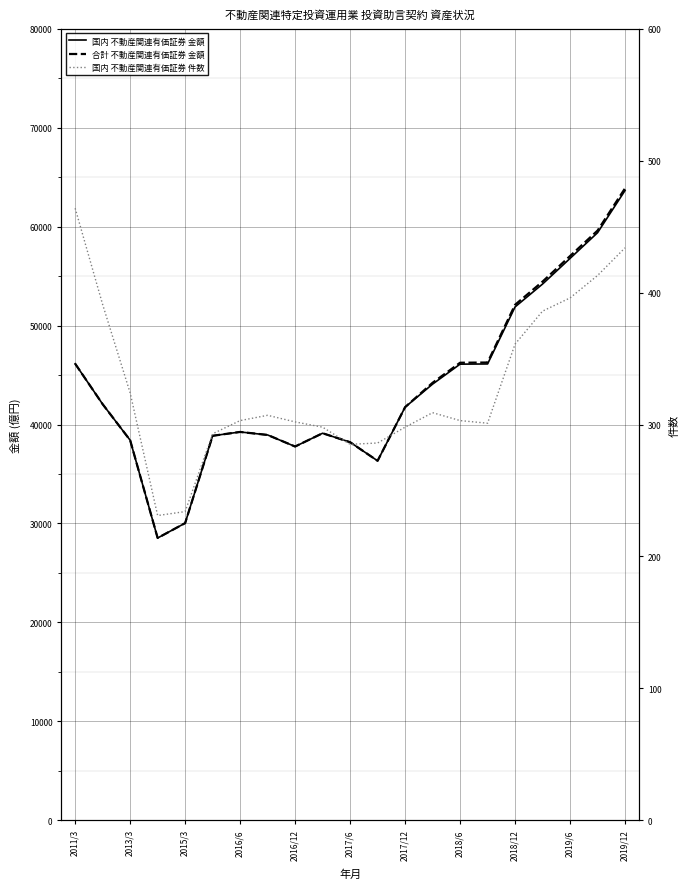

At which label does 国内 不動産関連有価証券 金額 first exceed 41756?

2011/3